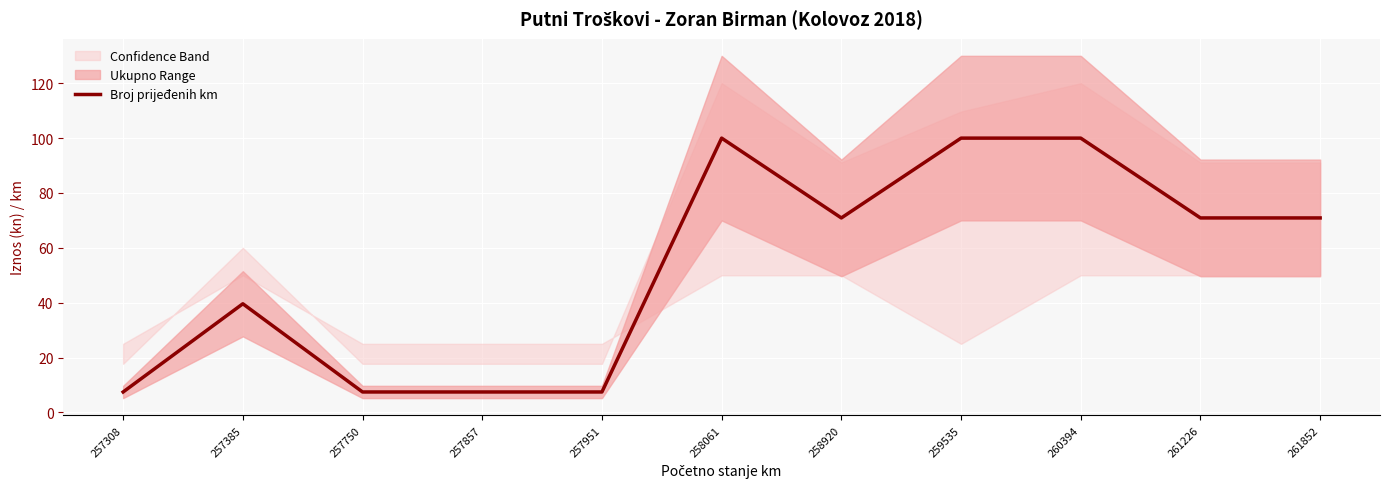

The chart shows a value of 39.6 at 257385. True or false?

True